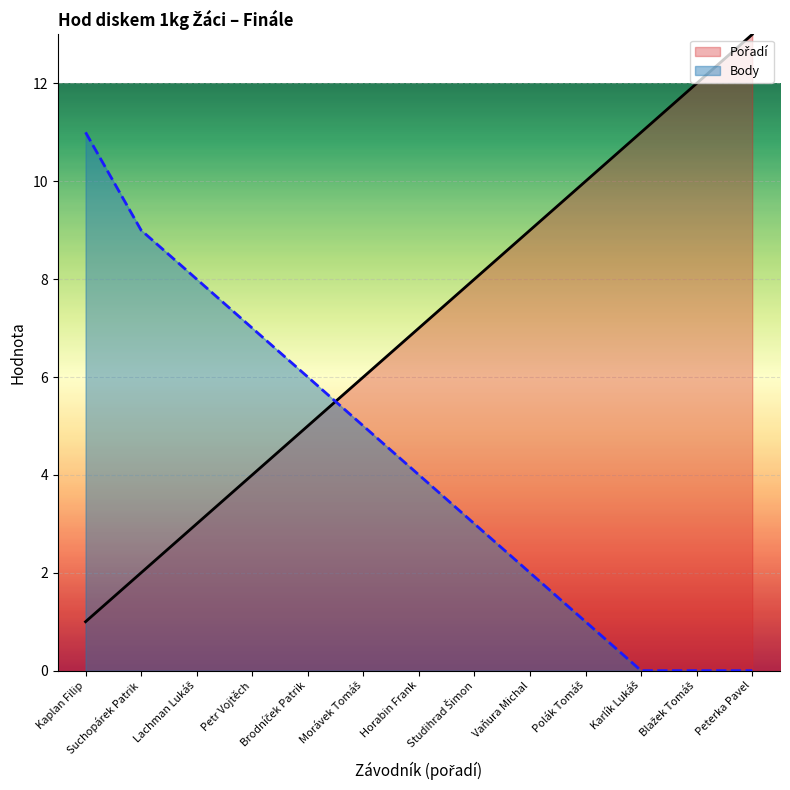

Where does the Body series first go above 4?

Kaplan Filip